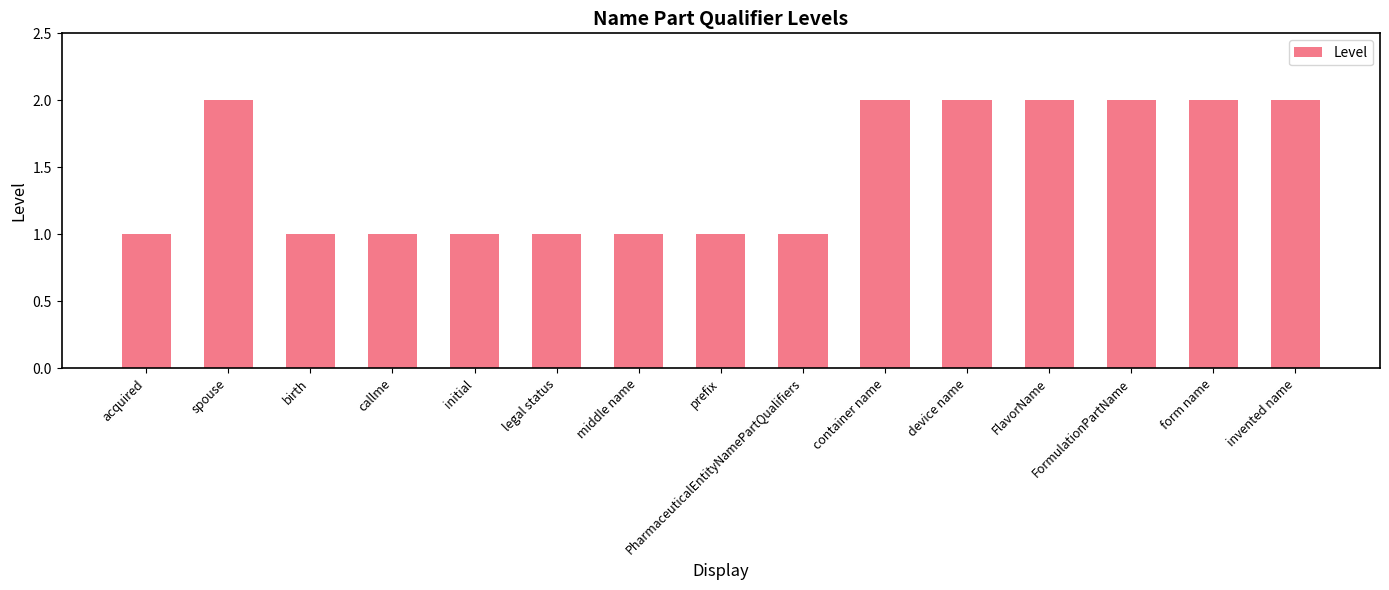

What is the value of the 15th bar from the left?

2